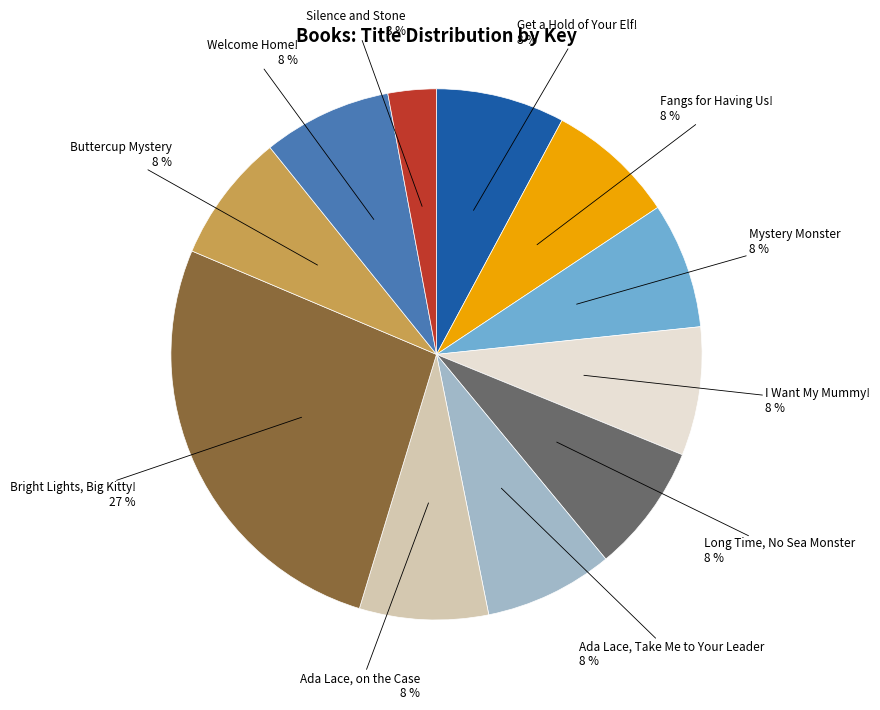

Does any single category account for the majority?

No